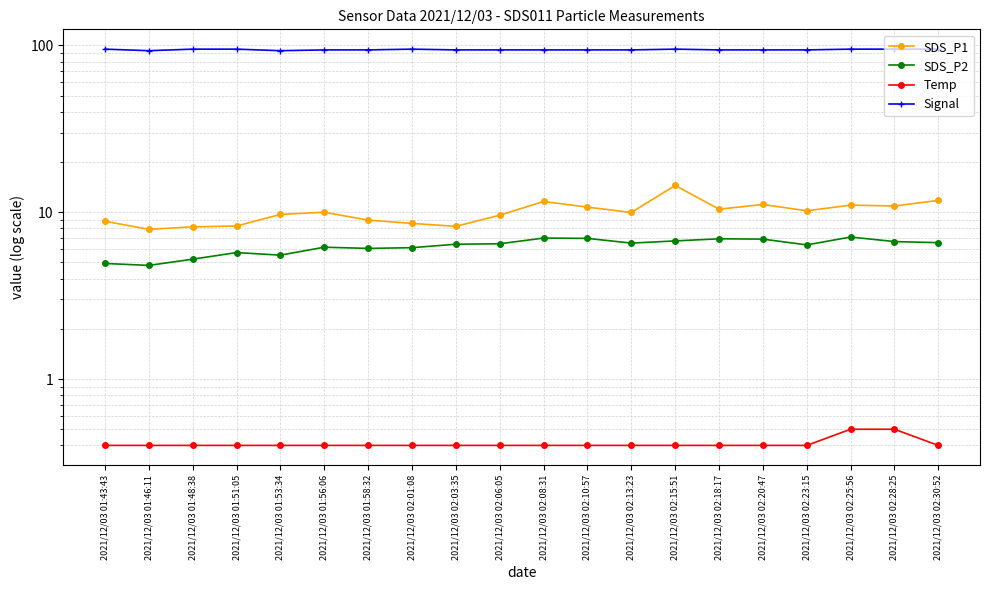

How many Signal values are between 94 and 95?

18